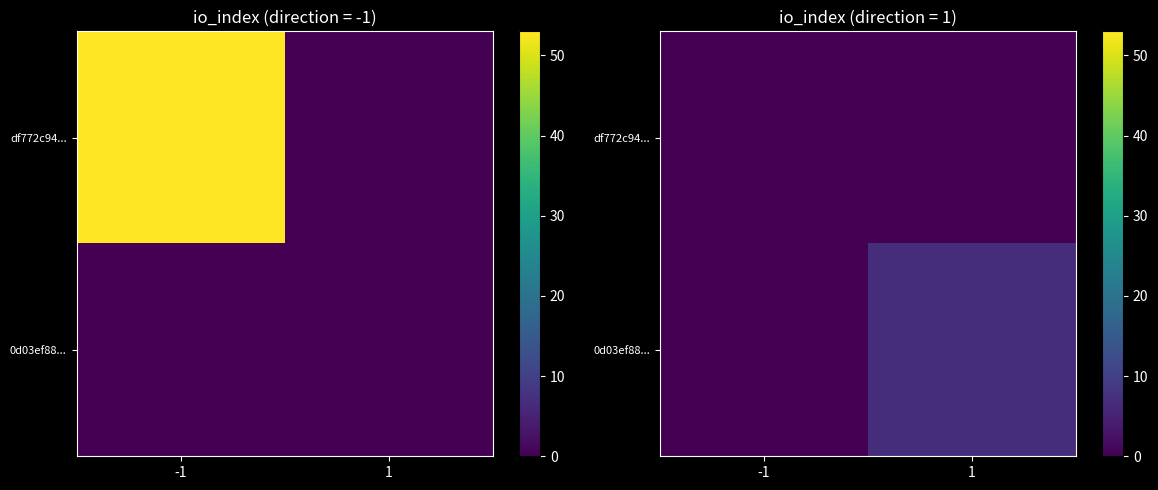

The df772c94... series shows 0 at -1. True or false?

True